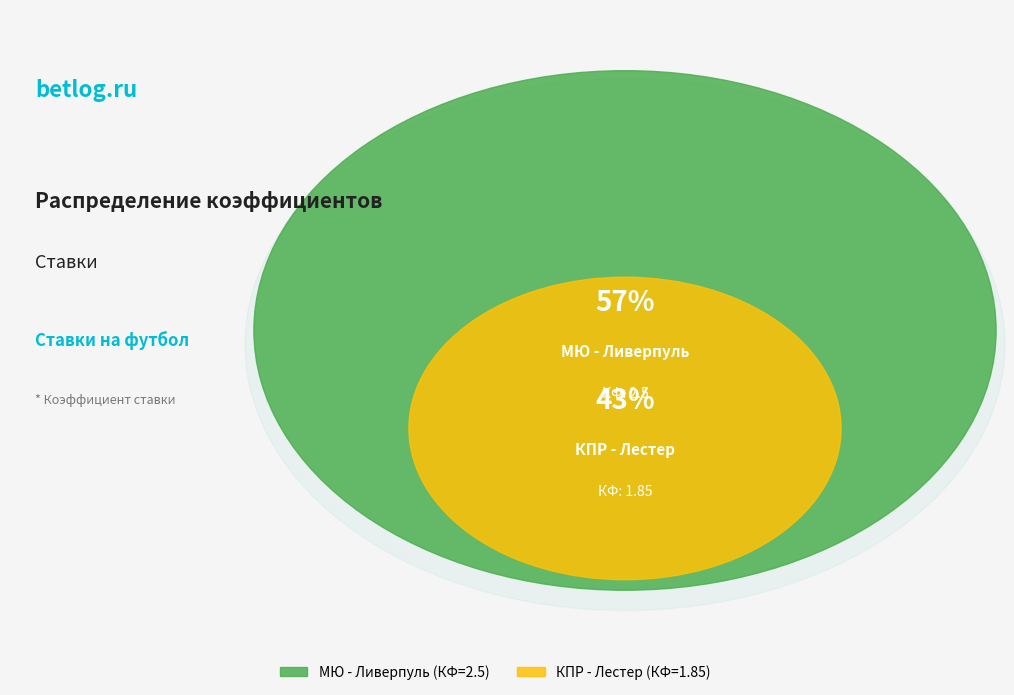

To the nearest percent, what is the average slice percentage?

50%